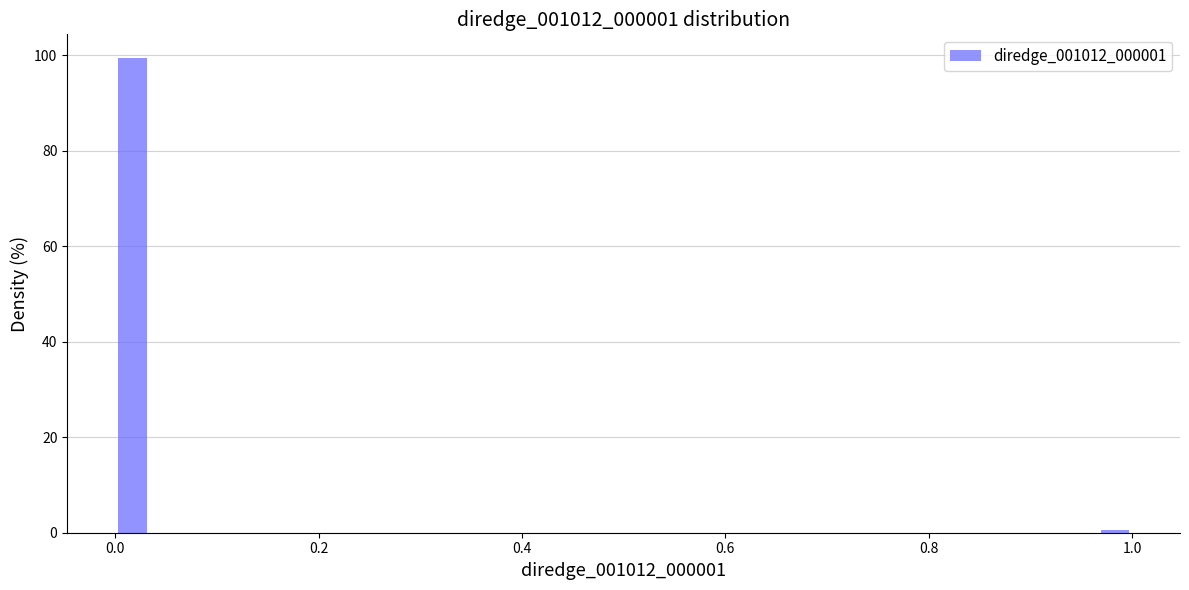

Read against the x-axis, roughly where is the centre of the tallest bar?

0.02